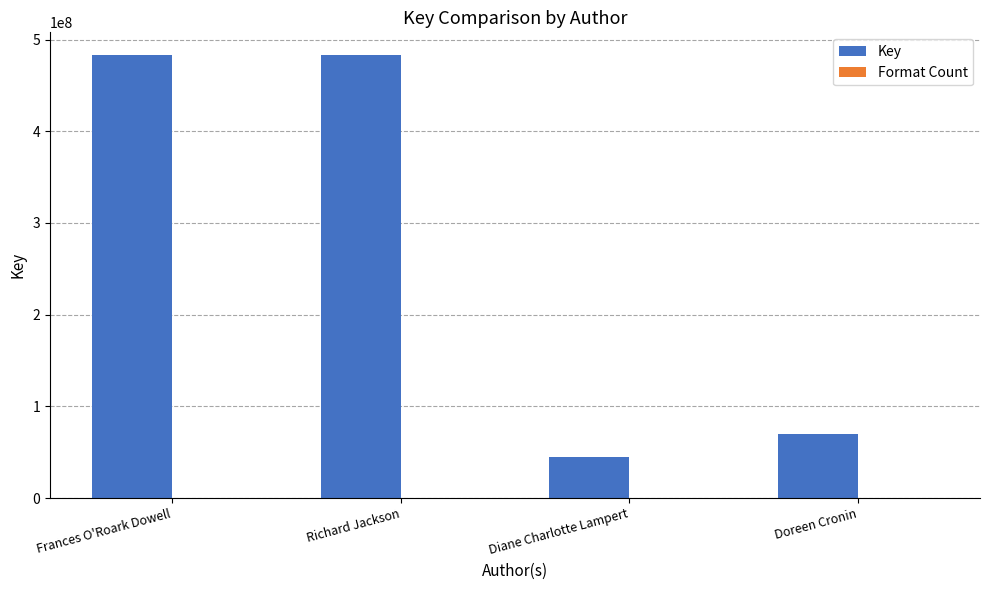

Which series changed the most between Frances O'Roark Dowell and Diane Charlotte Lampert?

Key